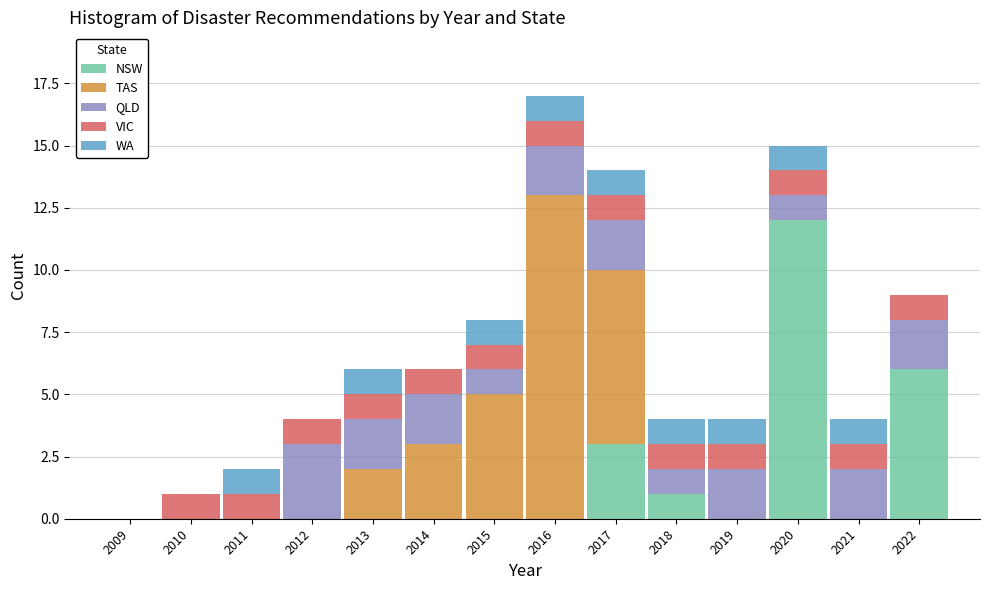

The value of NSW at 2021 is 0. True or false?

True